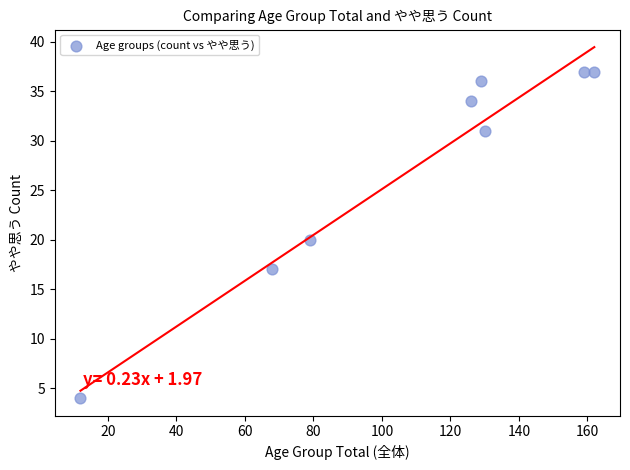

What is the range of Y values (max minus min)?

33